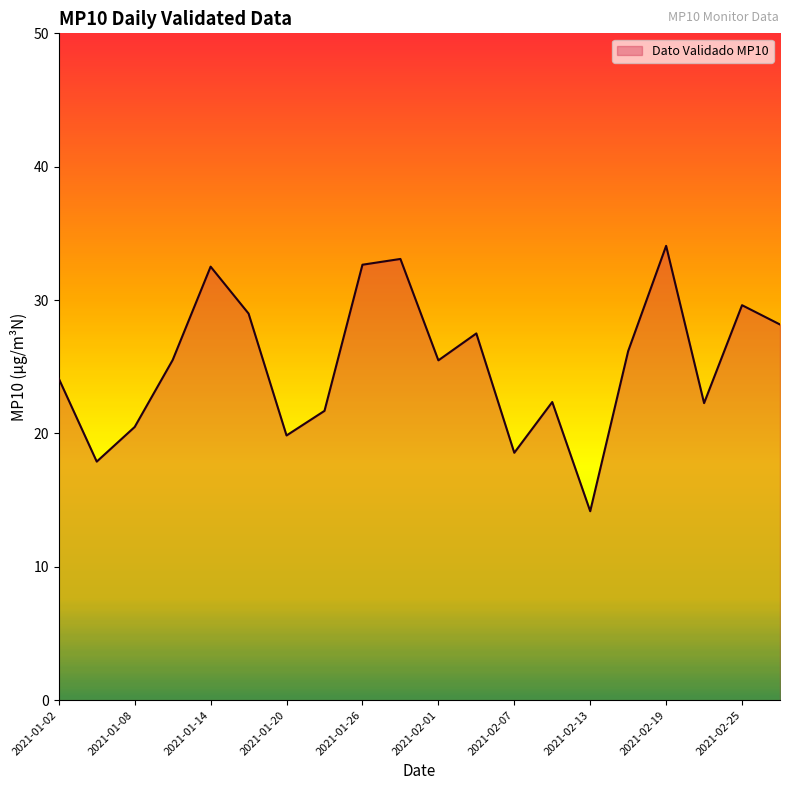

What is the smallest value displayed?

14.2